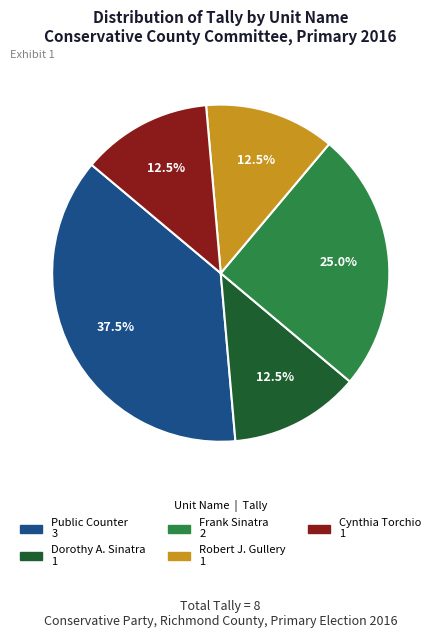

Is there any slice that represents more than half of the pie?

No